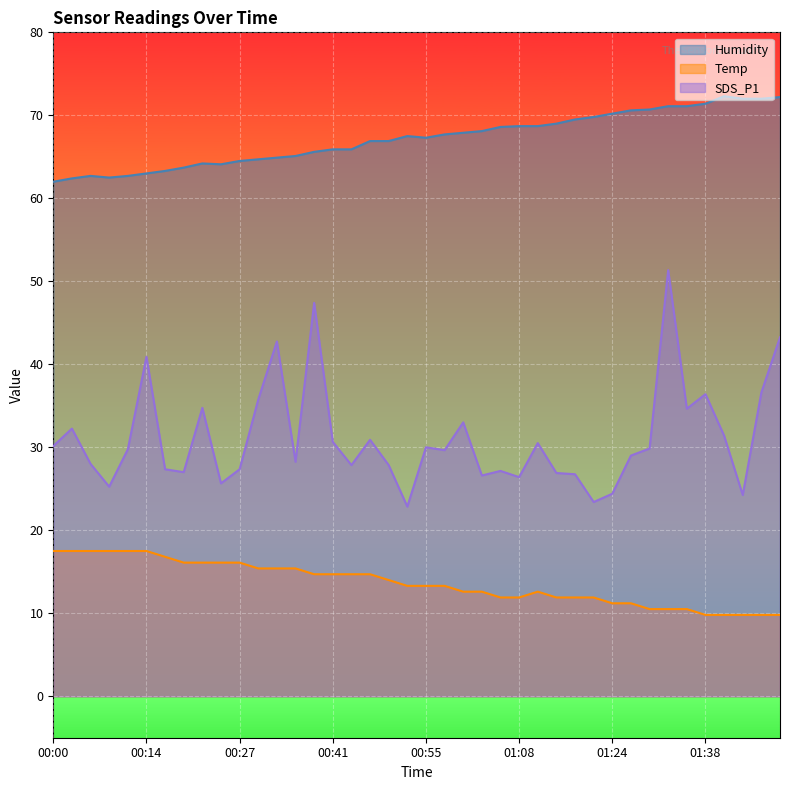

Is it true that Humidity equals 104.5 at 00:16?

False